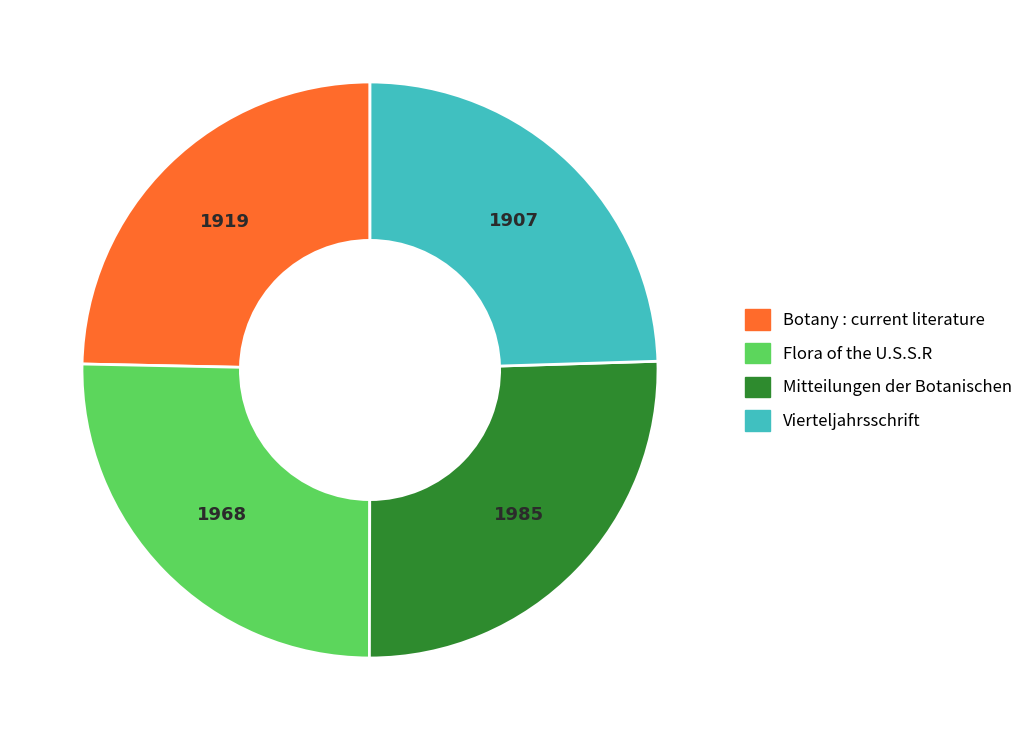

Is there a majority slice in this chart?

No